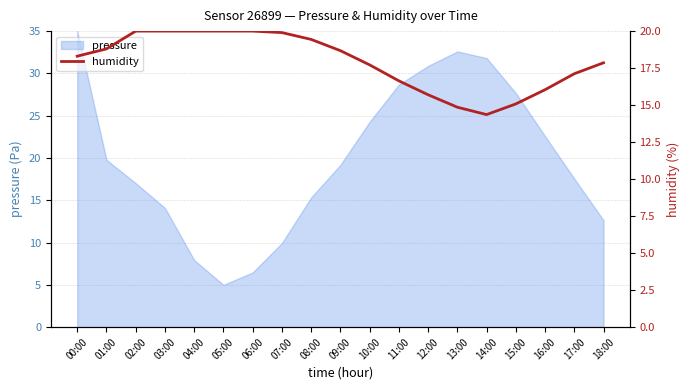

List the labels in order of value, smallest first.

14:00, 13:00, 15:00, 12:00, 16:00, 11:00, 17:00, 10:00, 18:00, 00:00, 09:00, 01:00, 08:00, 07:00, 02:00, 03:00, 04:00, 05:00, 06:00